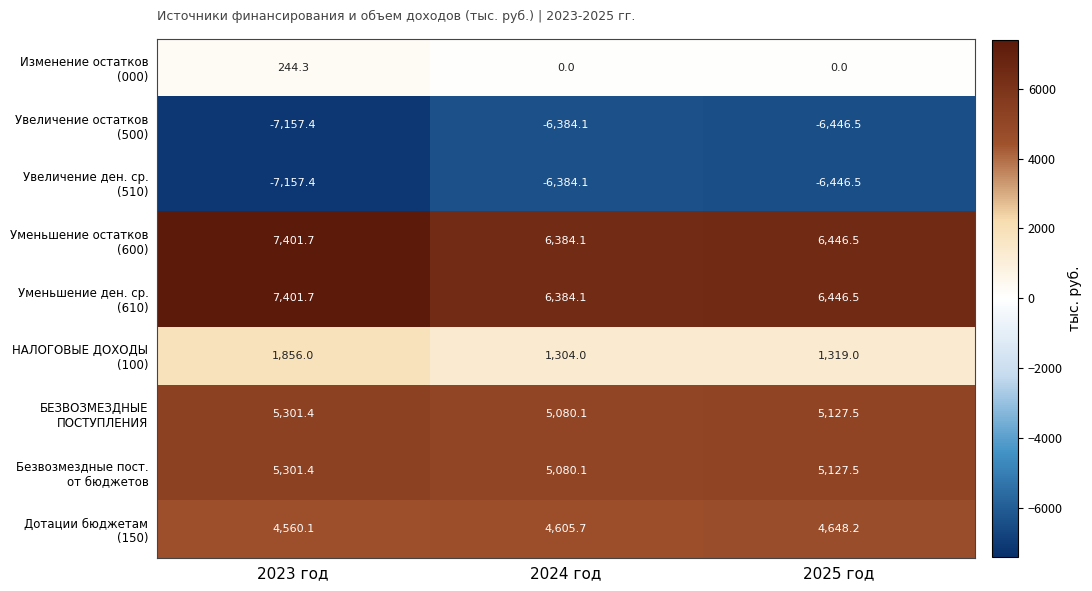

What is the total value across all series at 2023 год?

17751.8